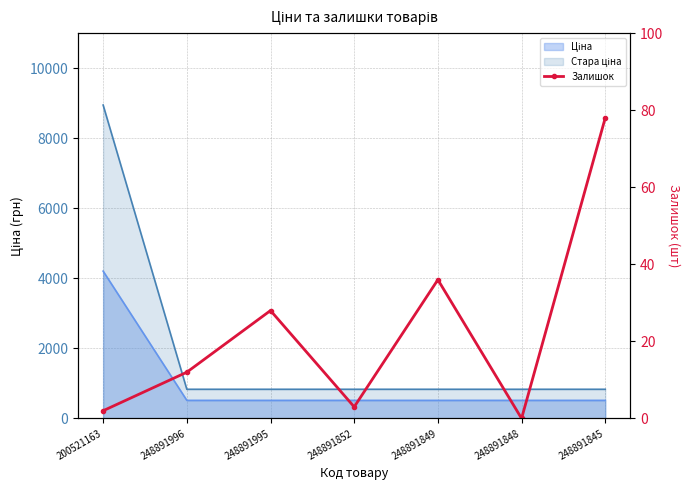

What position from the right is 248891852?

4